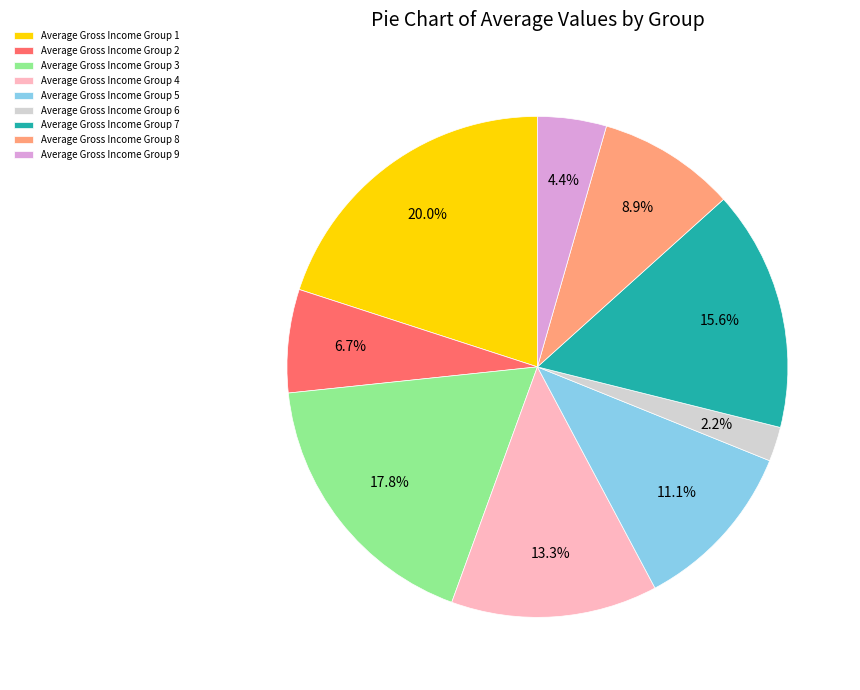

Which category has the biggest portion of the pie?

Average Gross Income Group 1